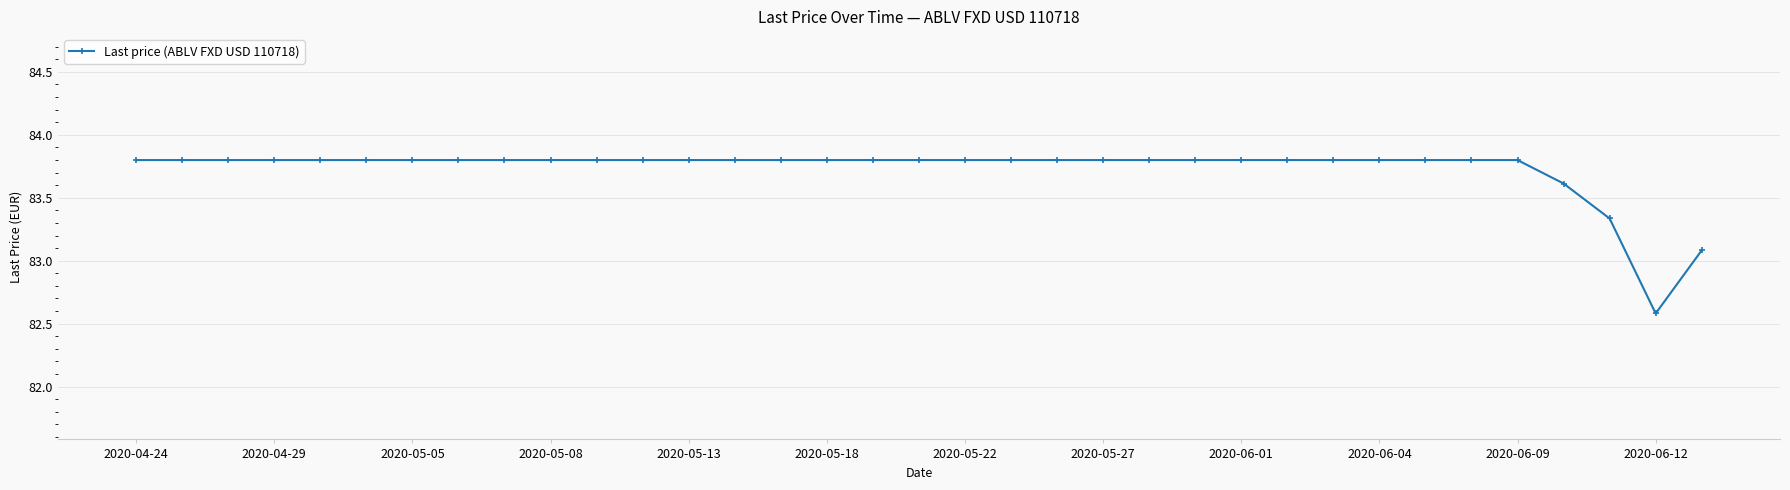

What is the minimum value shown in the chart?

82.6